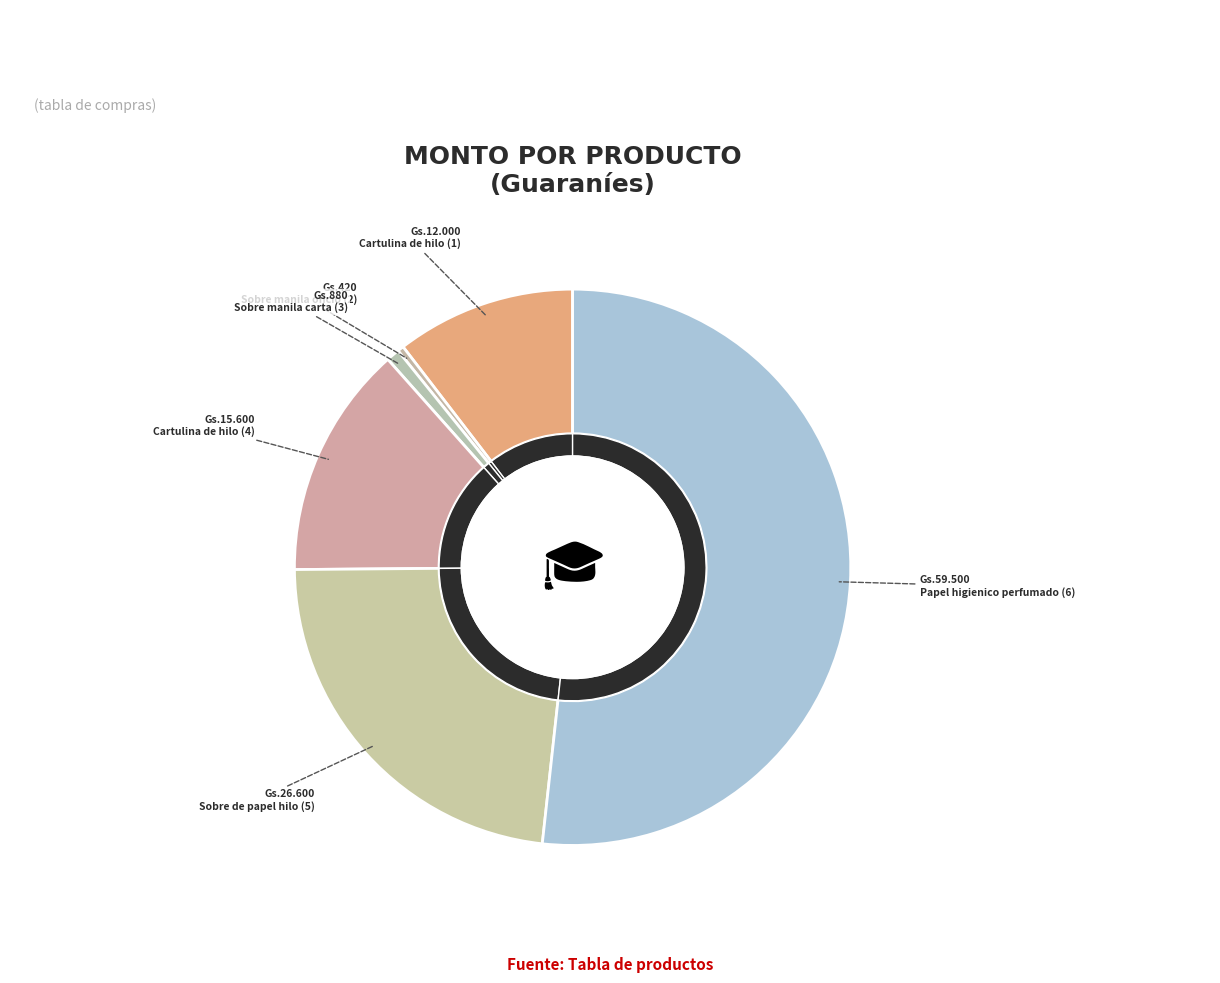

Is it true that Cartulina de hilo (4) is 21% of the pie?

False